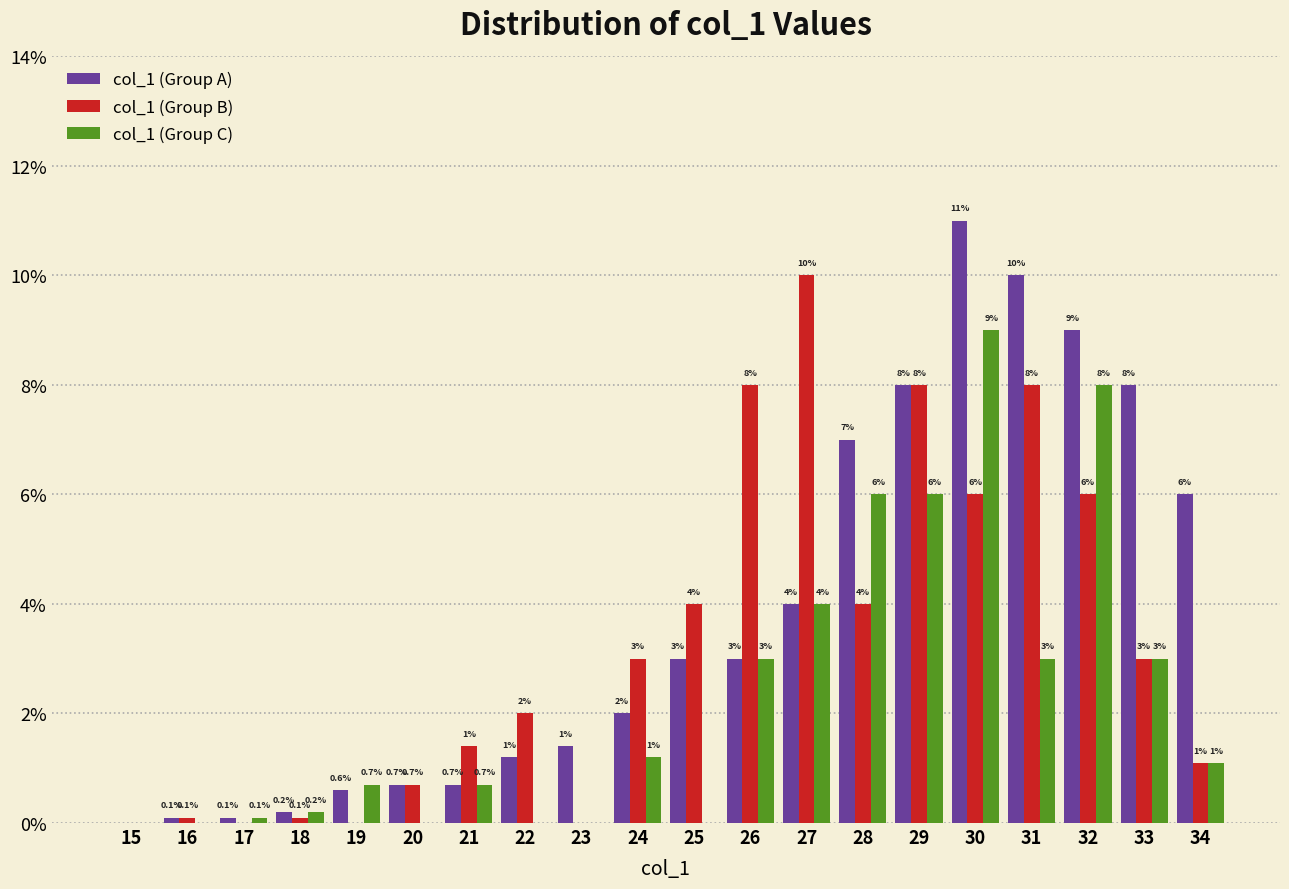

Reading left to right, list all the values displayed in this chart.

col_1 (Group A): 15=0.0	16=0.1	17=0.1	18=0.2	19=0.6	20=0.7	21=0.7	22=1.2	23=1.4	24=2.0	25=3.0	26=3.0	27=4.0	28=7.0	29=8.0	30=11.0	31=10.0	32=9.0	33=8.0	34=6.0
col_1 (Group B): 15=0.0	16=0.1	17=0.0	18=0.1	19=0.0	20=0.7	21=1.4	22=2.0	23=0.0	24=3.0	25=4.0	26=8.0	27=10.0	28=4.0	29=8.0	30=6.0	31=8.0	32=6.0	33=3.0	34=1.1
col_1 (Group C): 15=0.0	16=0.0	17=0.1	18=0.2	19=0.7	20=0.0	21=0.7	22=0.0	23=0.0	24=1.2	25=0.0	26=3.0	27=4.0	28=6.0	29=6.0	30=9.0	31=3.0	32=8.0	33=3.0	34=1.1